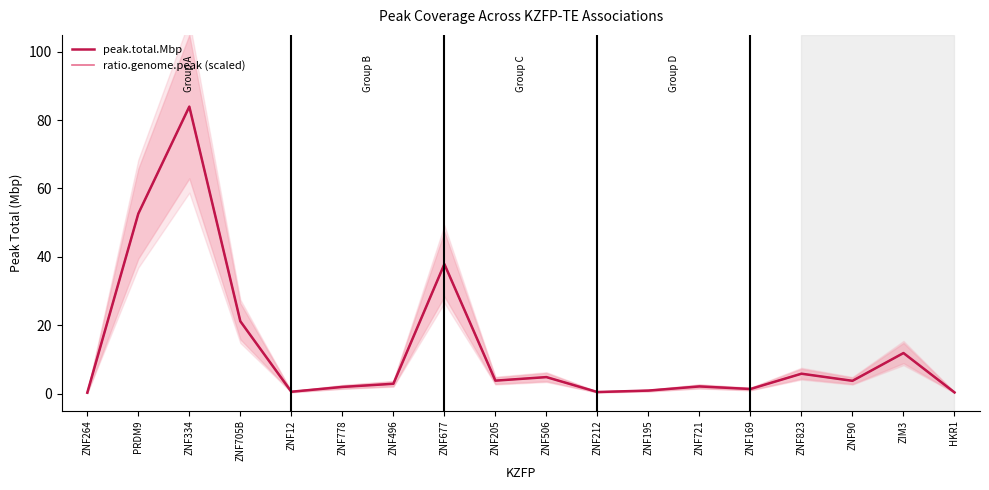

What is the highest value of the peak.total.Mbp series?

83.9